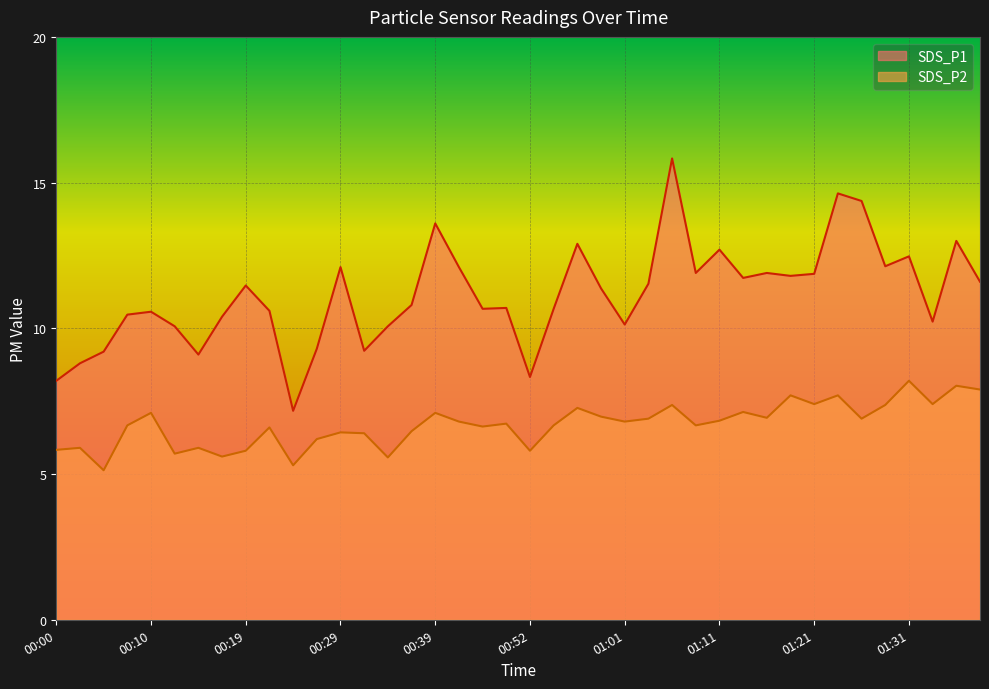

Between 00:27 and 01:01, which series saw the biggest shift?

SDS_P1